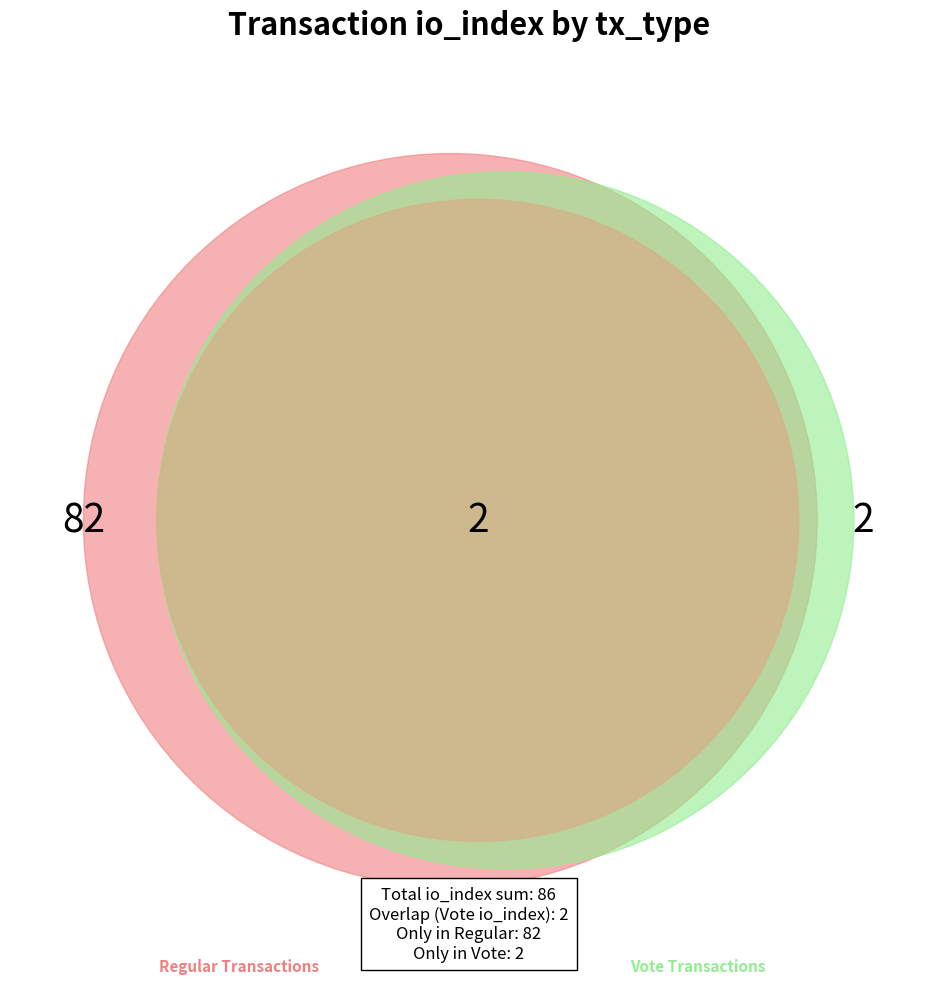

To the nearest percent, what is the difference between the Regular and Vote slice percentages?

95%